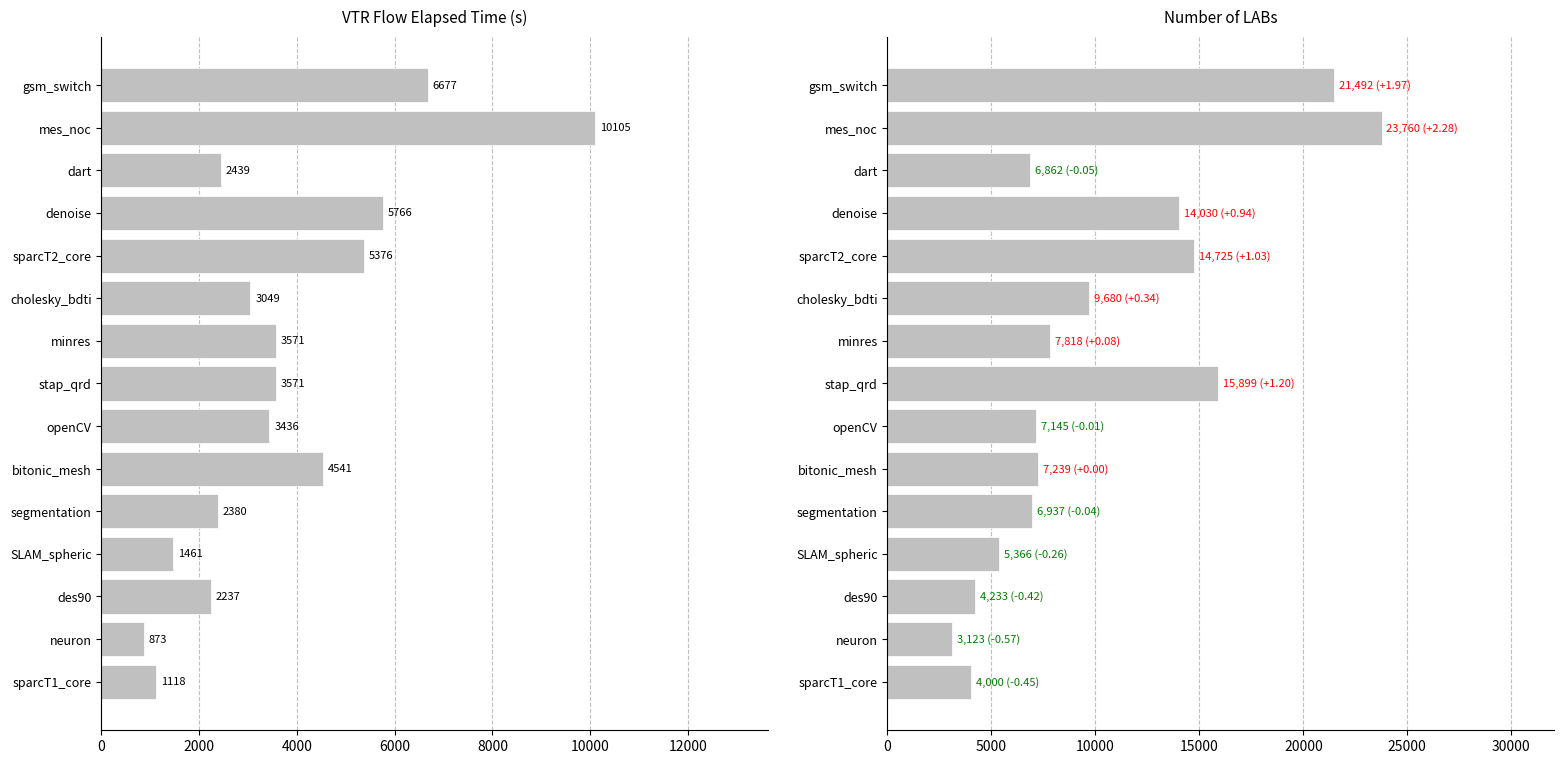

Count the number of categories in the chart.

15